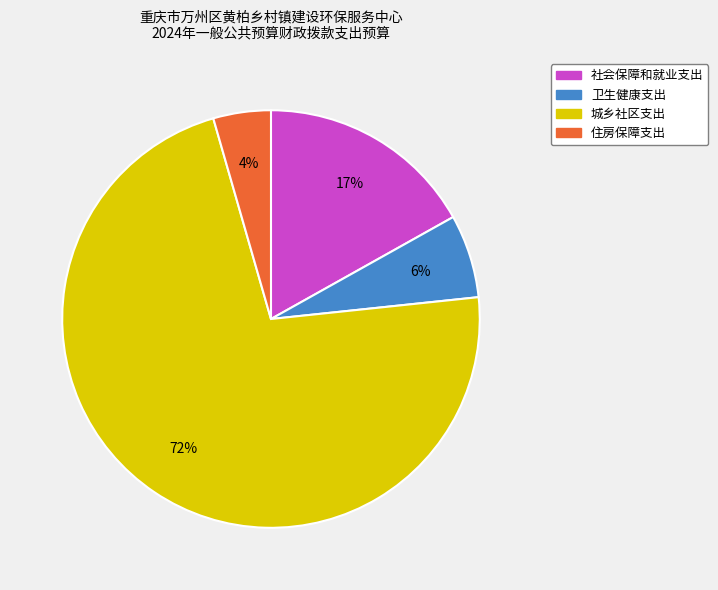

Do 社会保障和就业支出 and 卫生健康支出 together represent more than half of the pie?

No